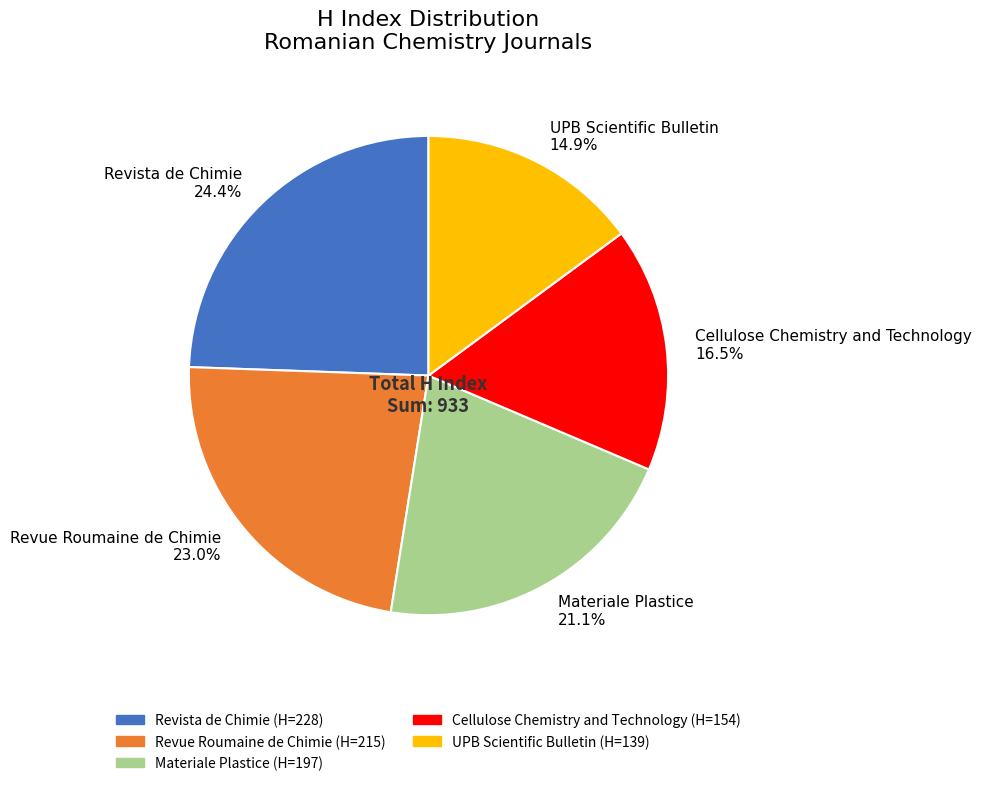

True or false: Materiale Plastice accounts for 15% of the total.

False